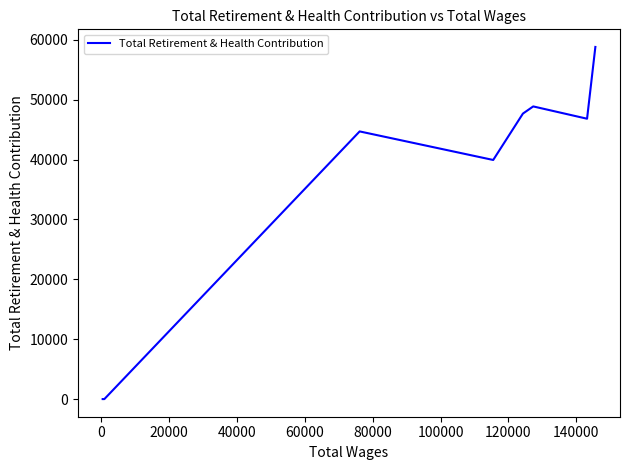

At which label is the value closest to 29396?

60000